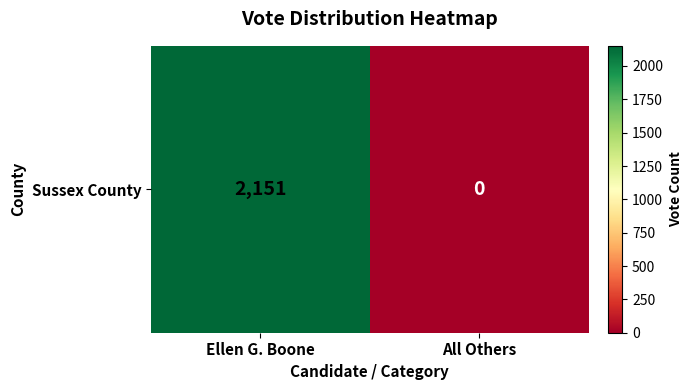

What is the sum of all values?

2151